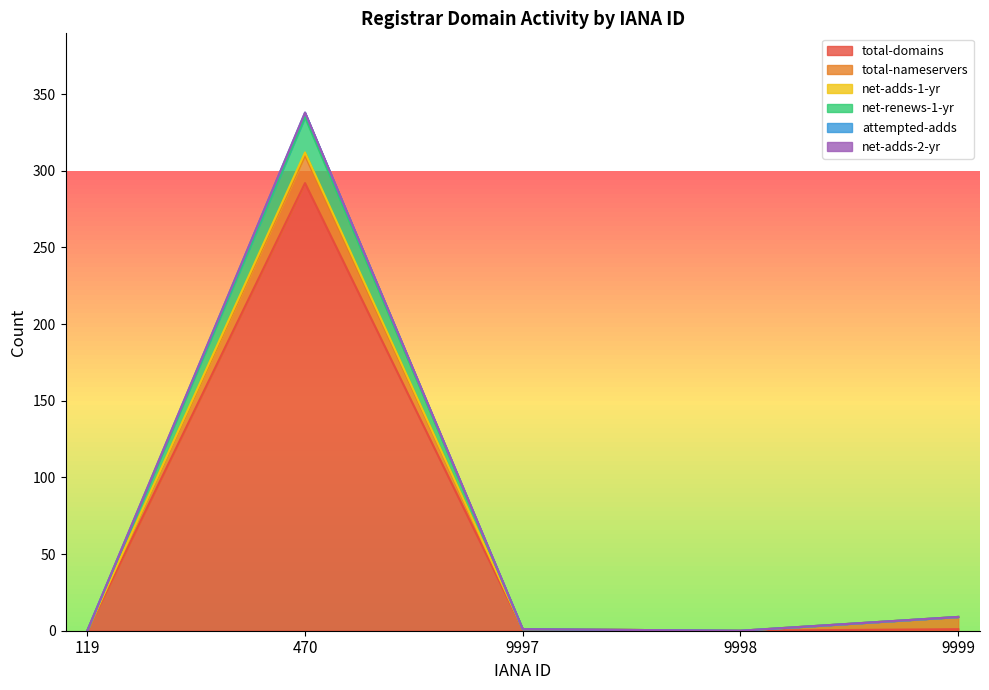

Is it true that total-domains equals 0 at 119?

True